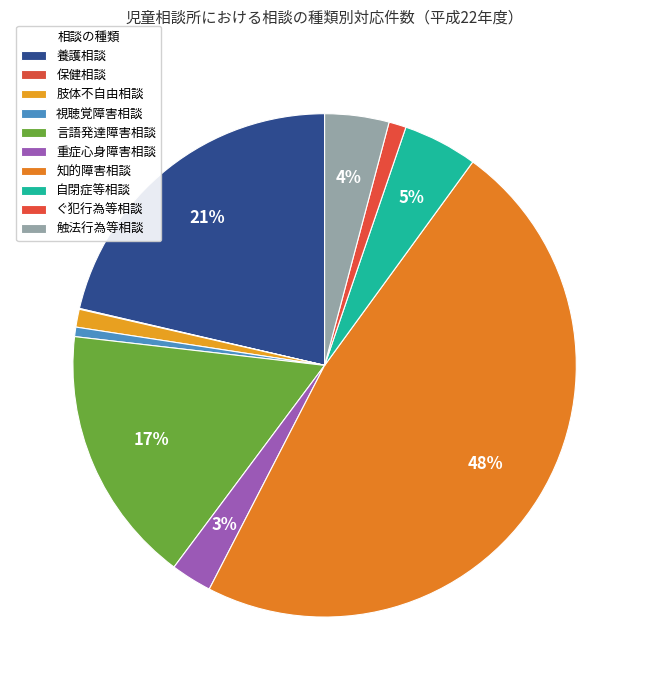

Is there a majority slice in this chart?

No